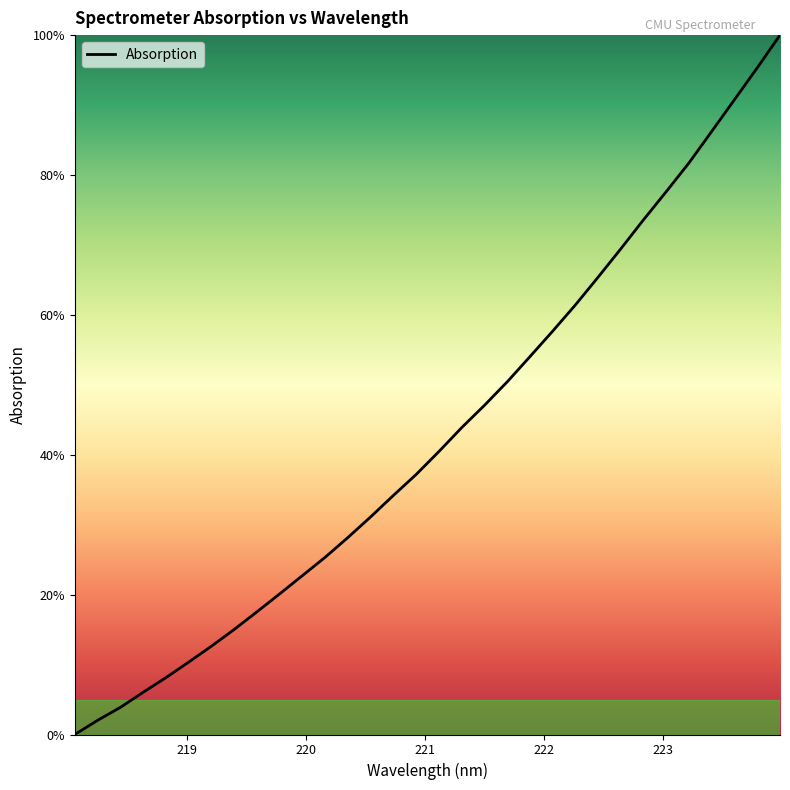

What is the greatest value displayed?

100.0